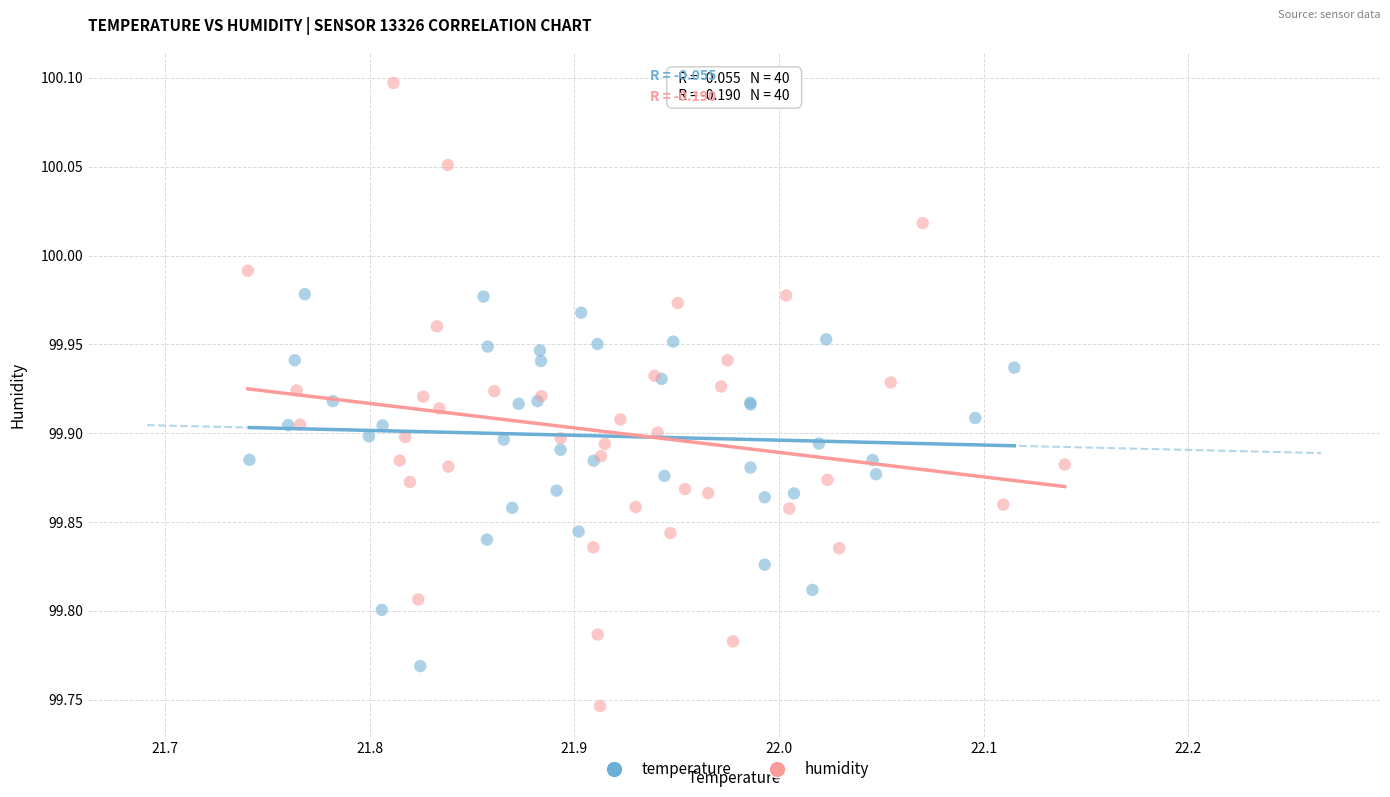

Which series contains the lowest Y value?

humidity